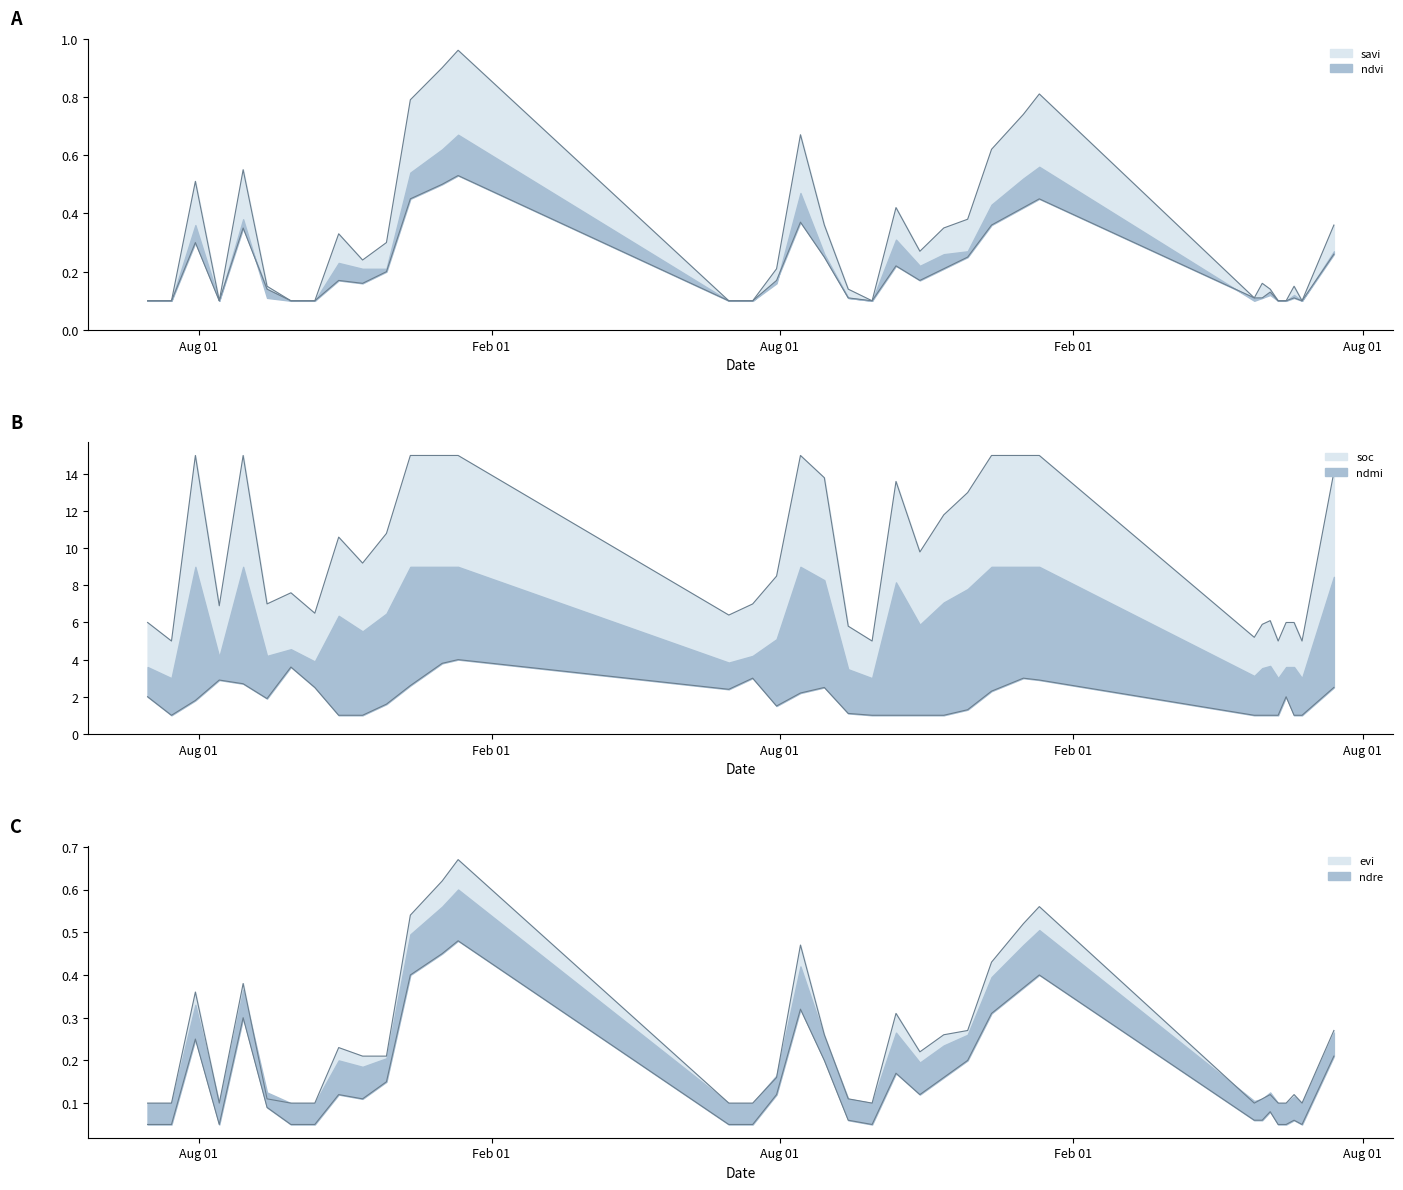

Which category has the lowest value in the ndvi series?

30-06-2022